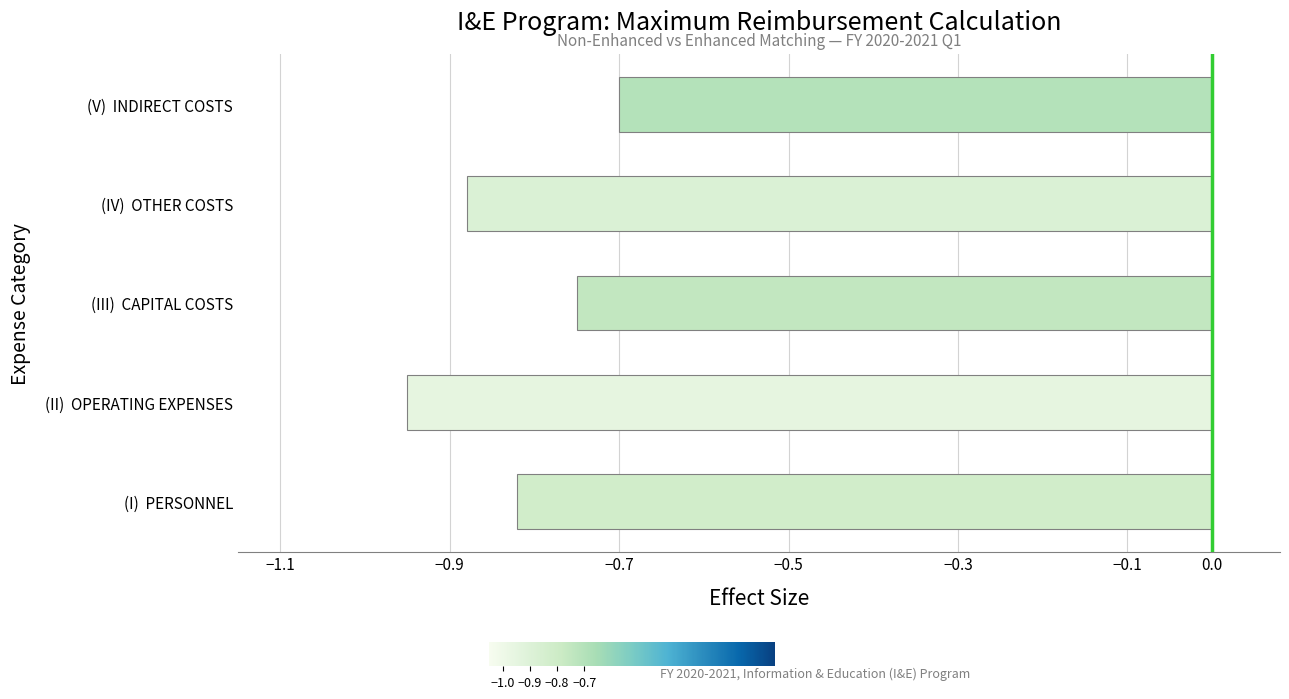

What is the difference between the second highest and second lowest values?

0.1